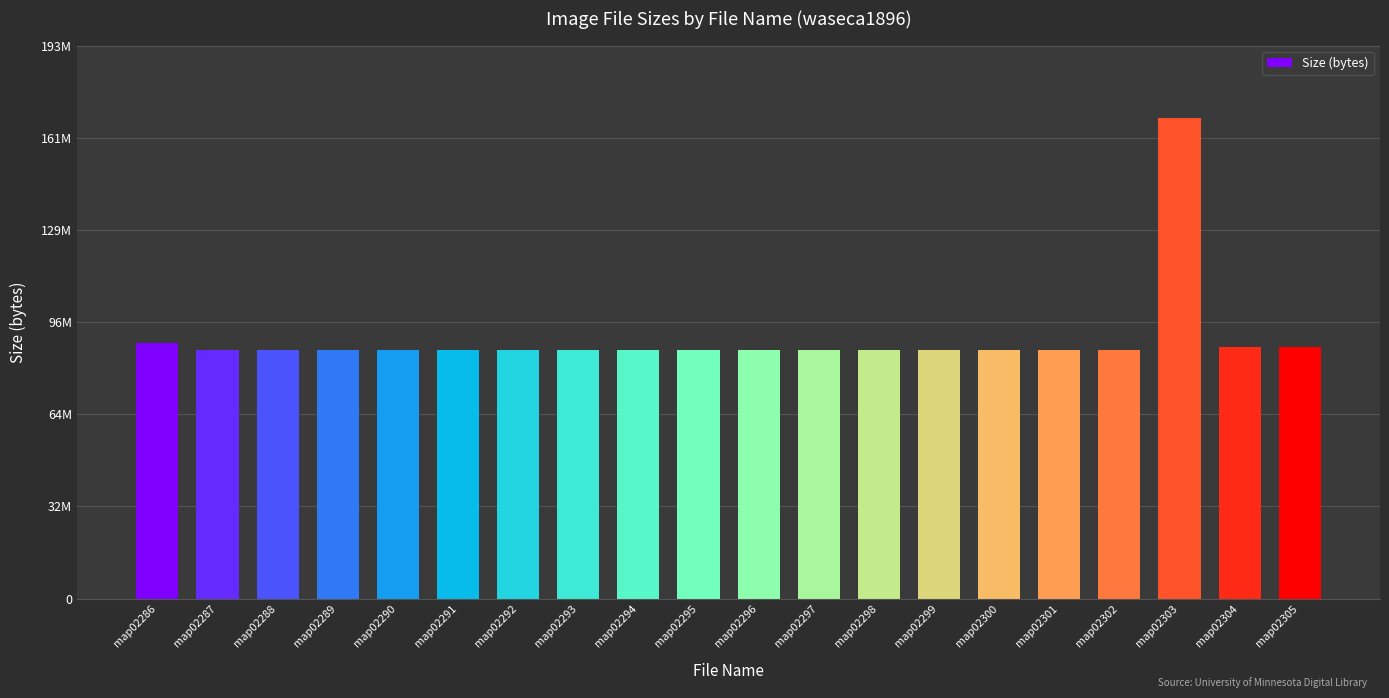

Are the bars horizontal?

No